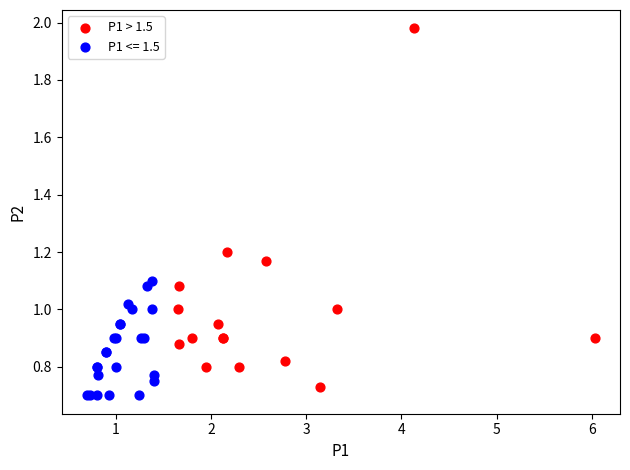

Which series contains the highest Y value?

P1 > 1.5